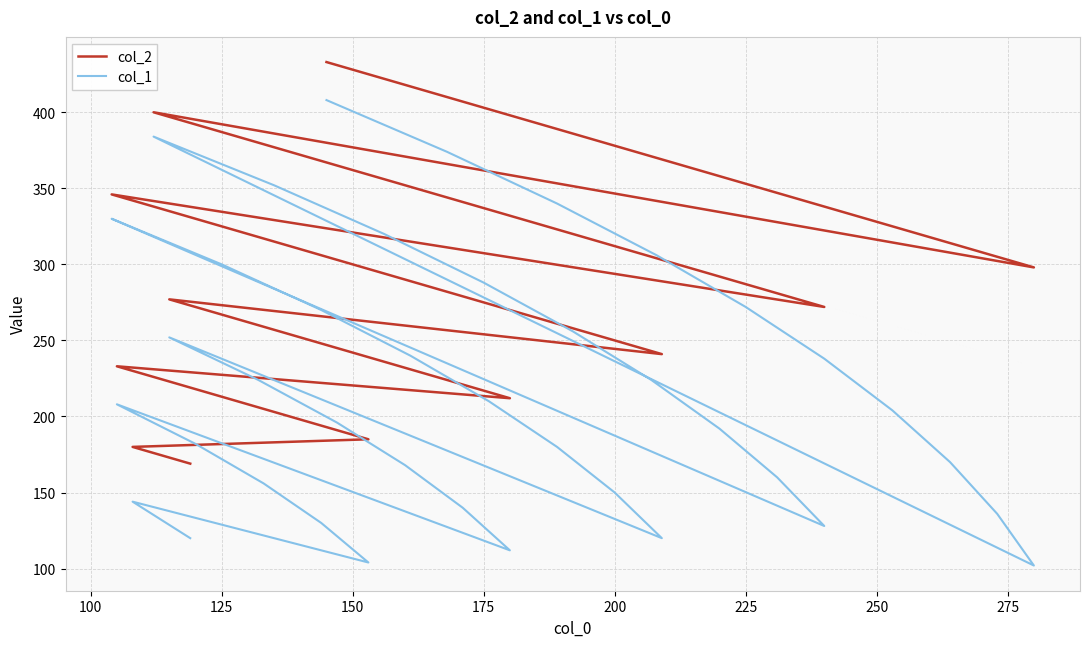

What is the sum of all col_1 values?

8790